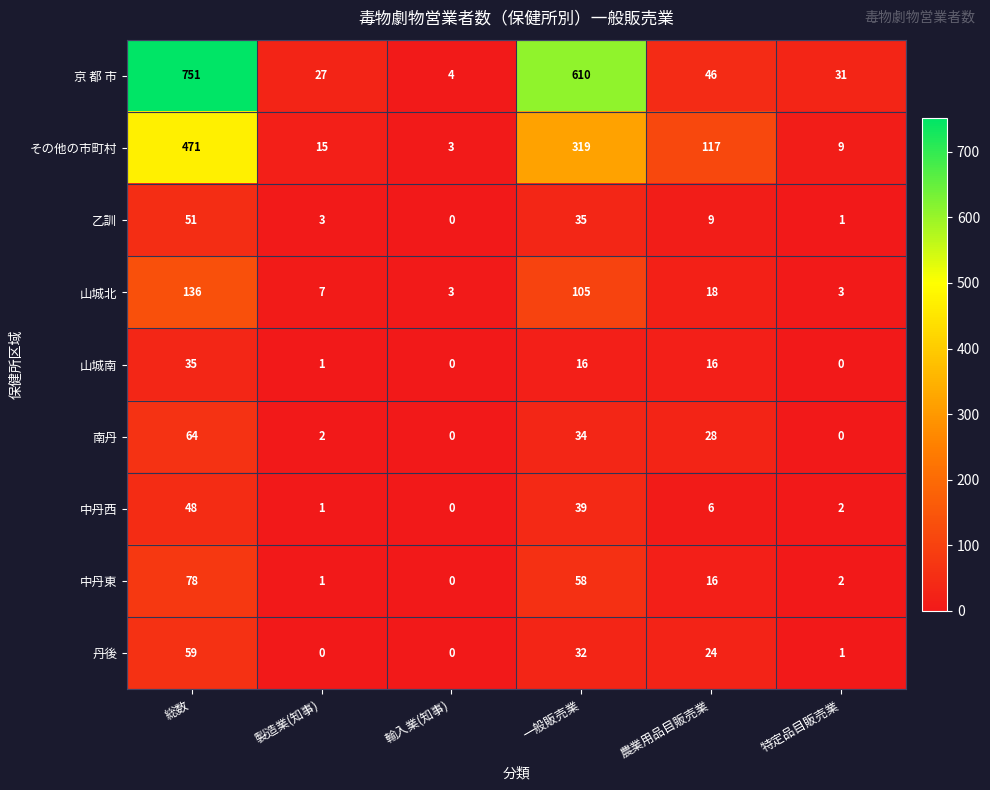

Count the number of categories in the chart.

6